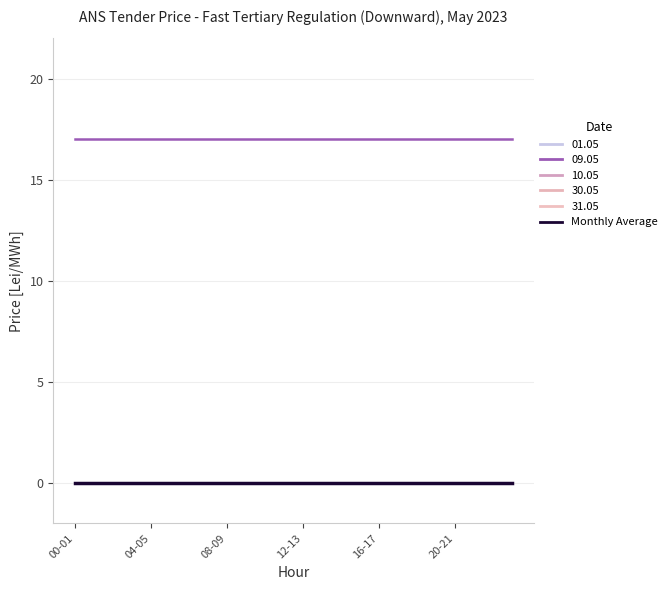

Does the chart display data point markers on the line(s)?

No